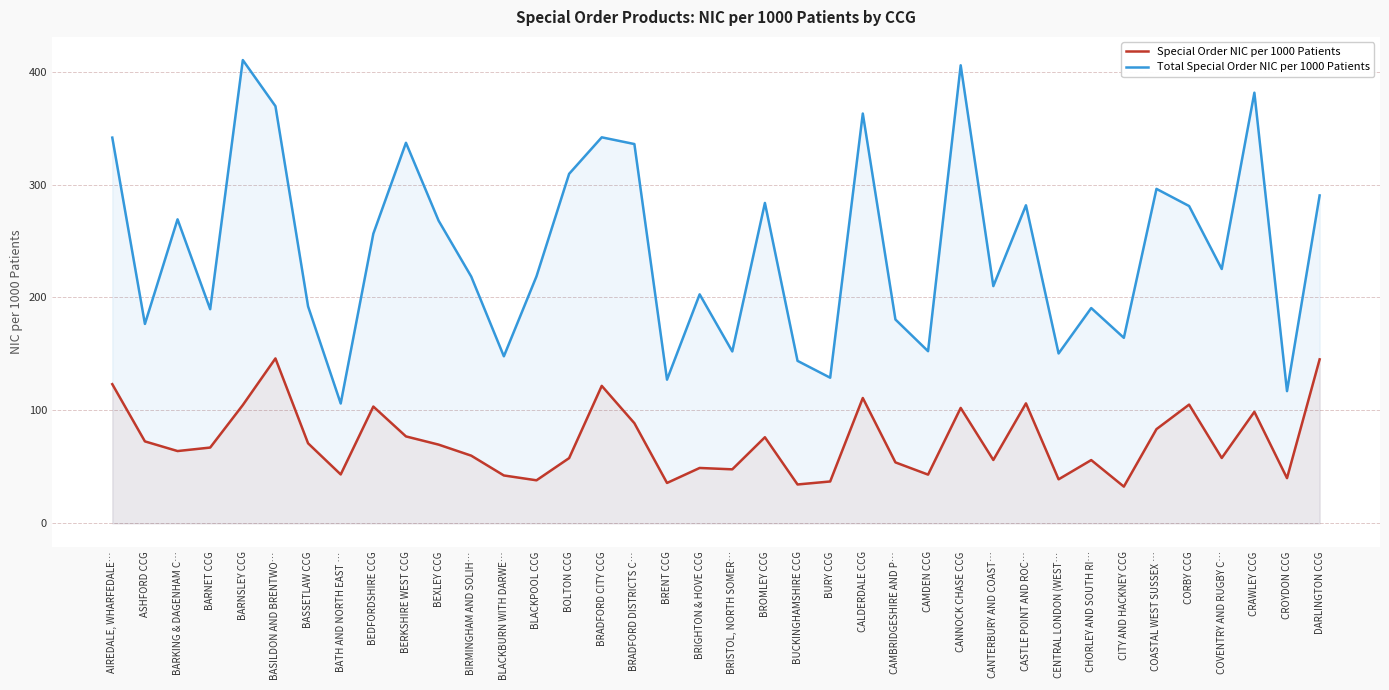

What is the label of the 15th point from the left?

BOLTON CCG